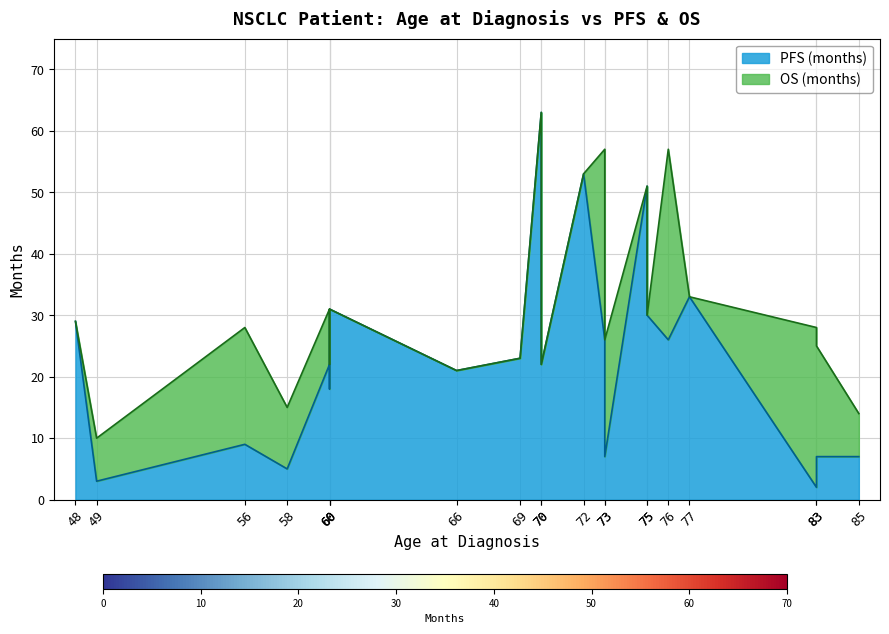

What is the average value of the PFS (months) series?

23